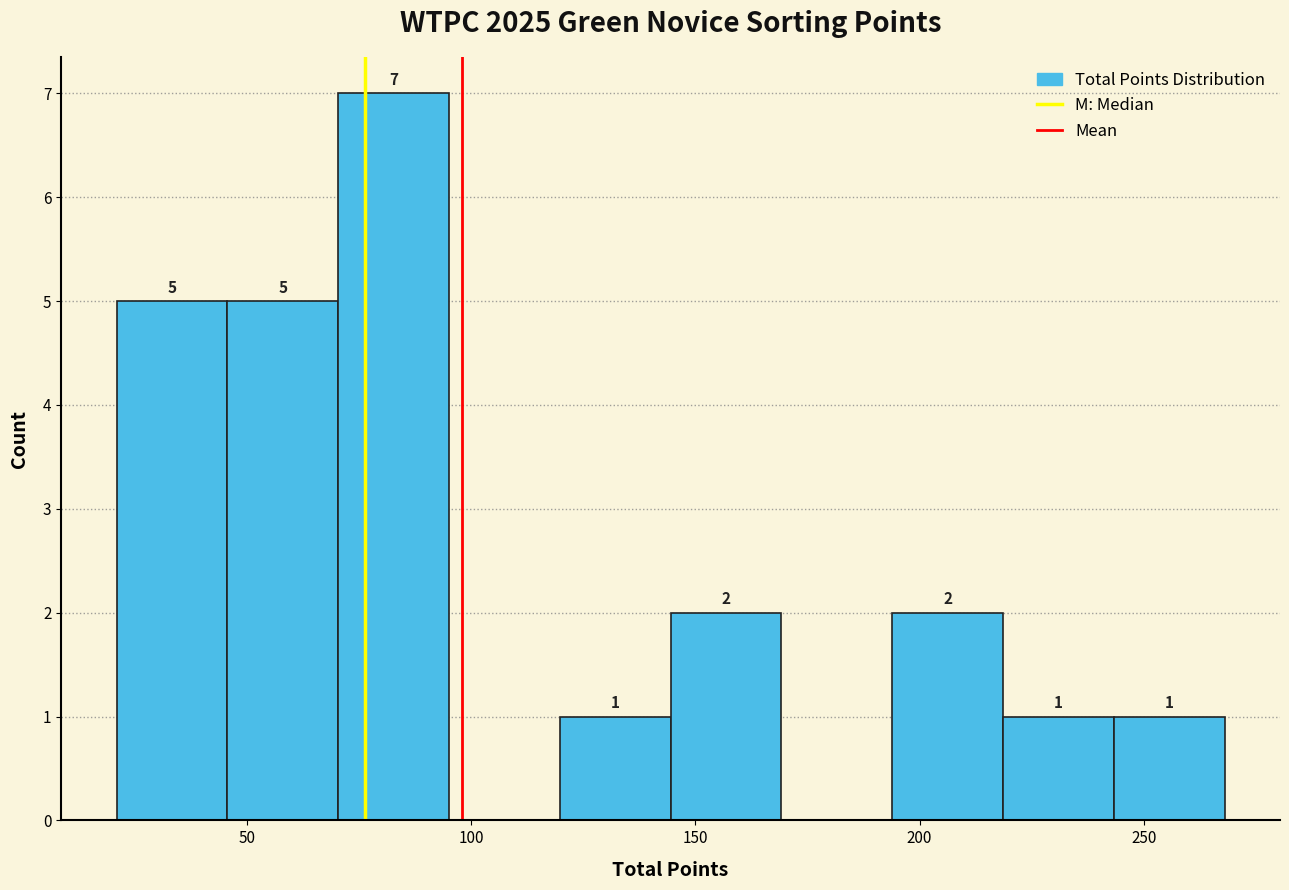

Over which range of the x-axis is the bar tallest?

70 to 95